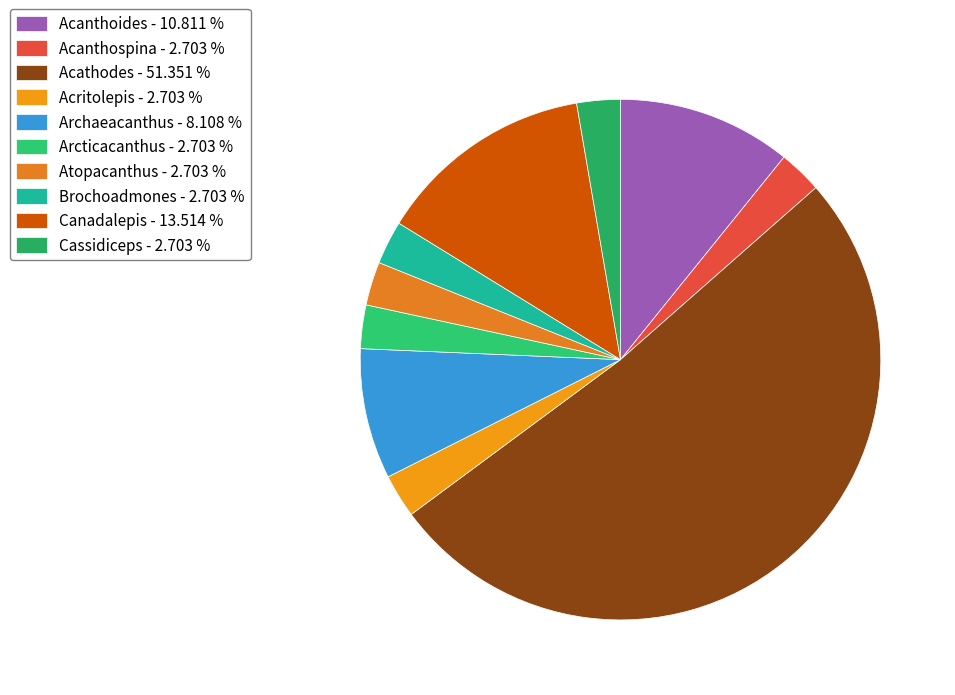

How many segments does this pie chart have?

10